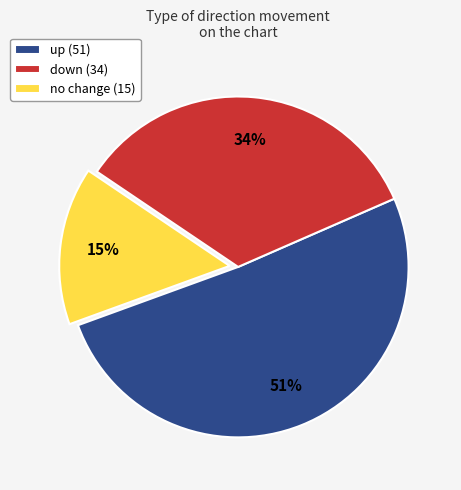

Which category has the biggest portion of the pie?

up (51)